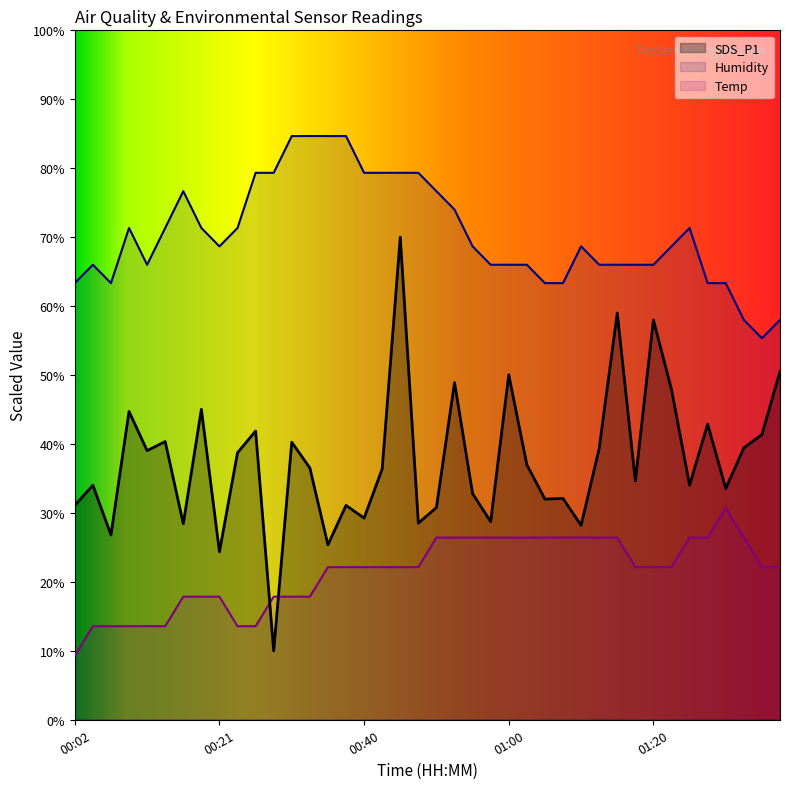

What is the average value of the Humidity series?

70.5